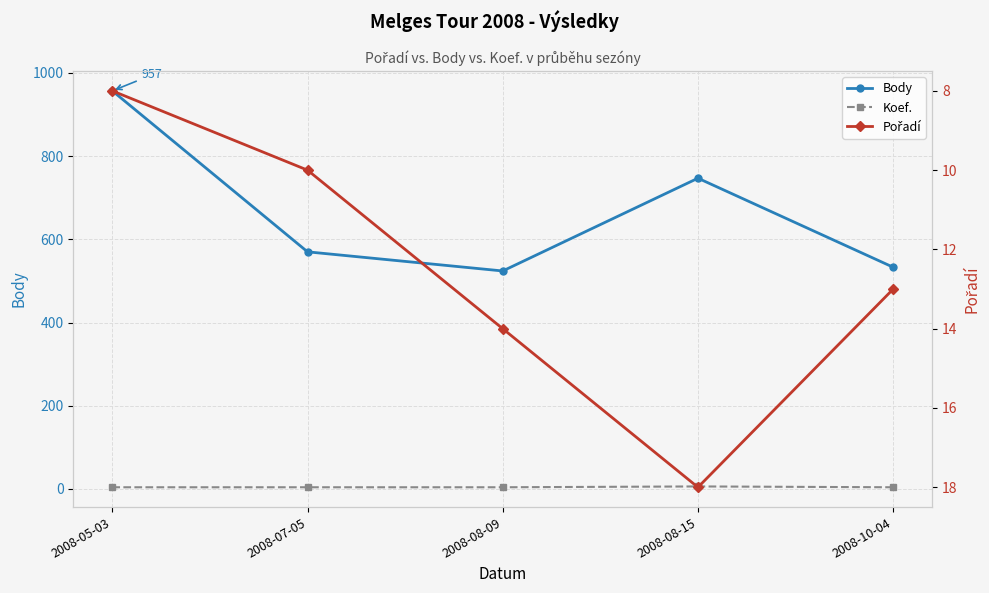

At which category does Body reach its first local peak?

2008-08-15